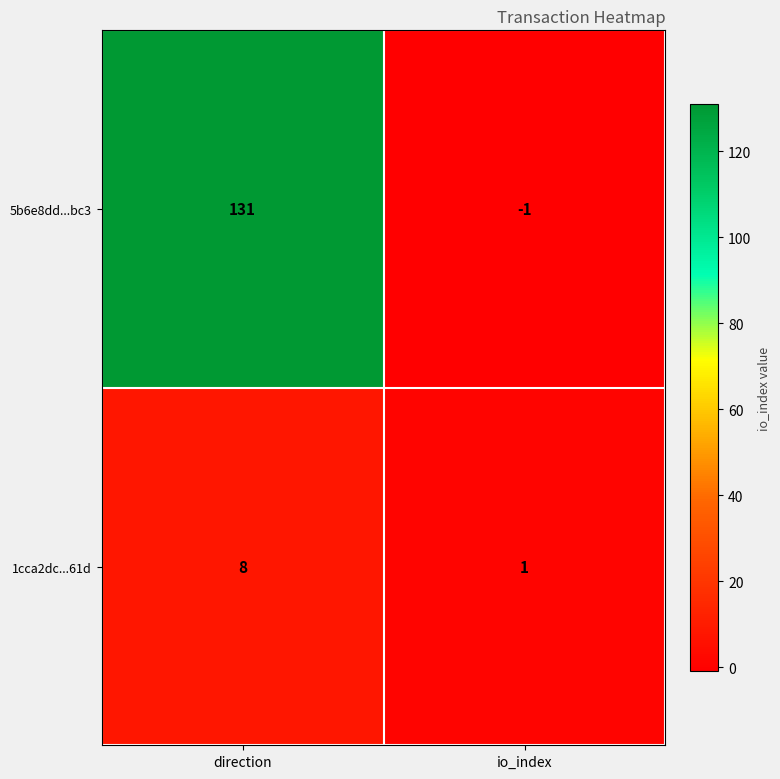

What is the difference between the 1cca2dc...61d values at direction and io_index?

7